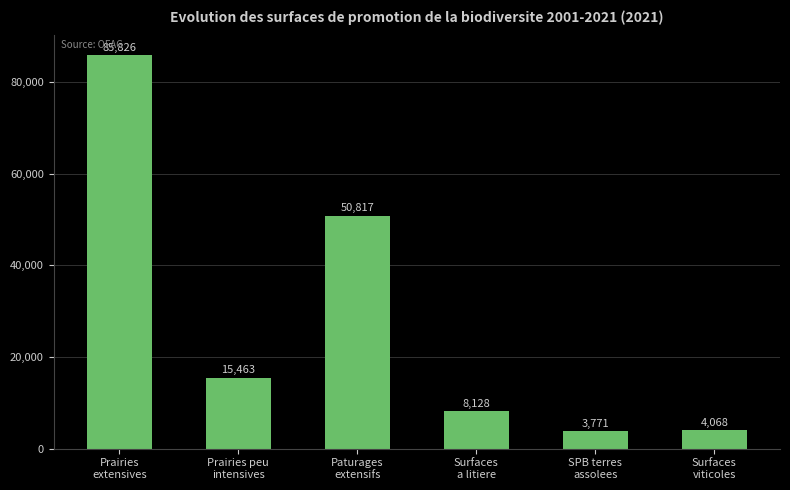

Count the number of categories in the chart.

6